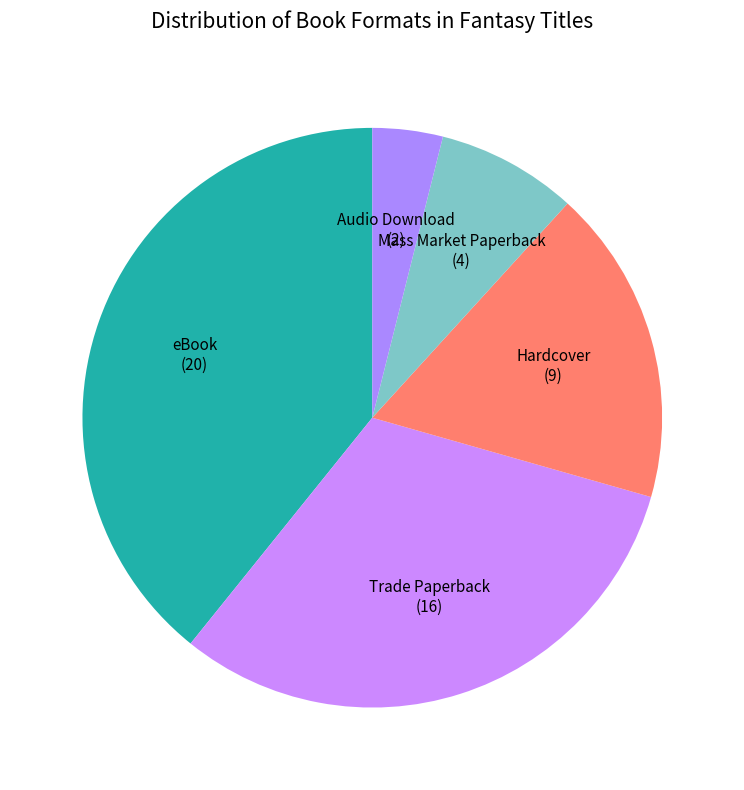

How many slices are in this pie chart?

5